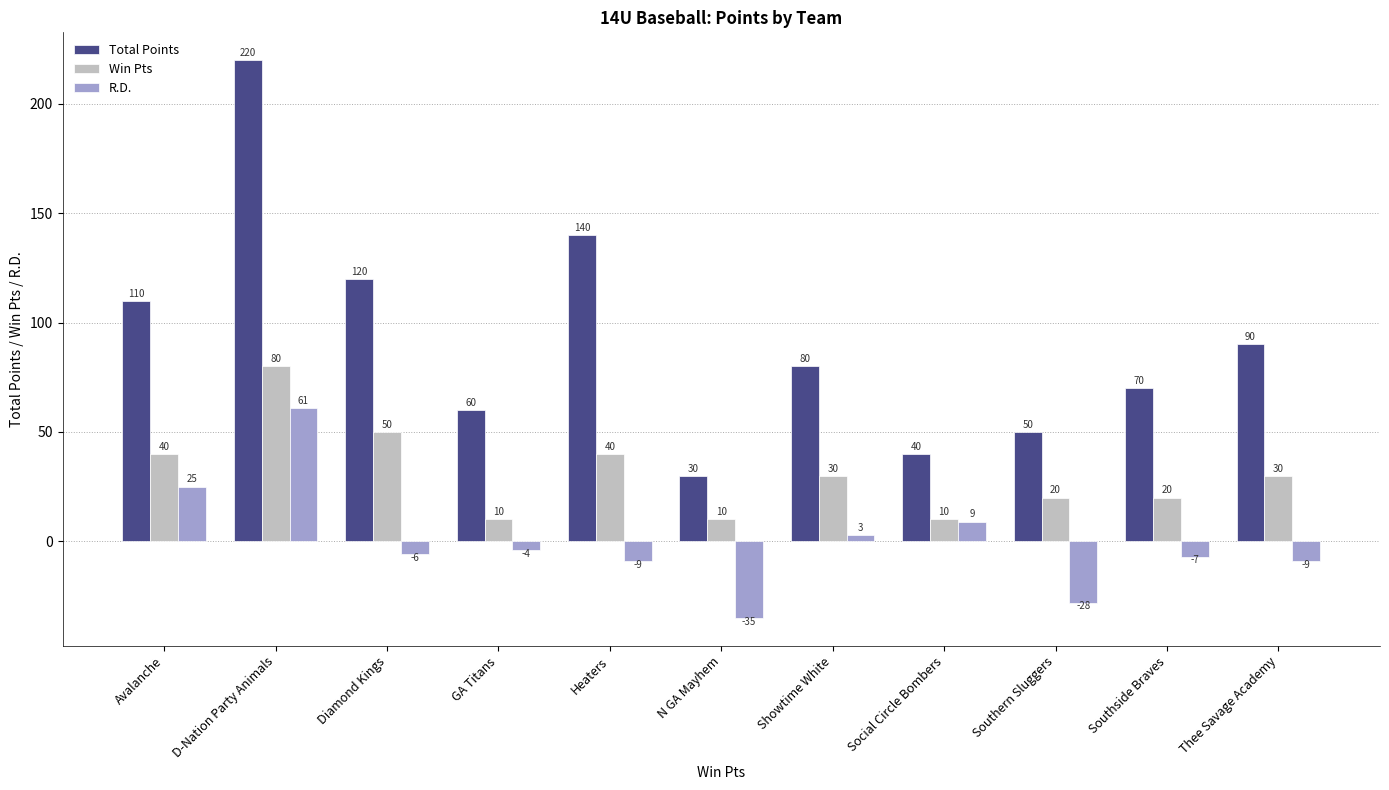

What position from the left is GA Titans?

4